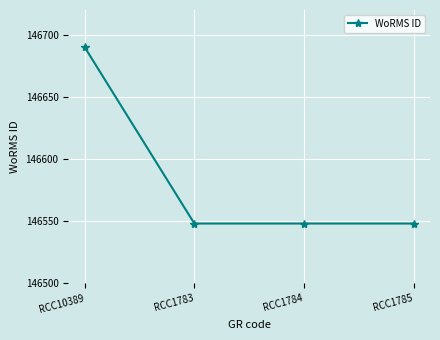

Reading right to left, what are all the values shown in this chart?

146548	146548	146548	146690